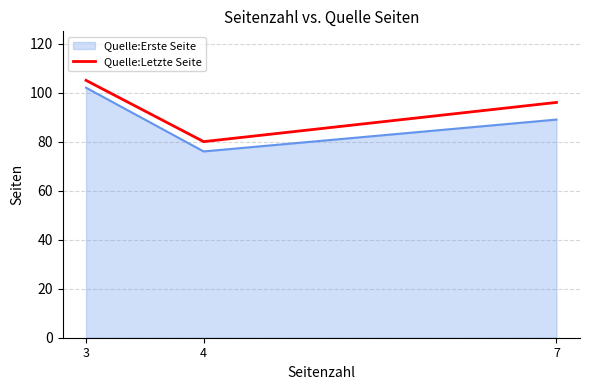

How many categories are shown in the chart?

3